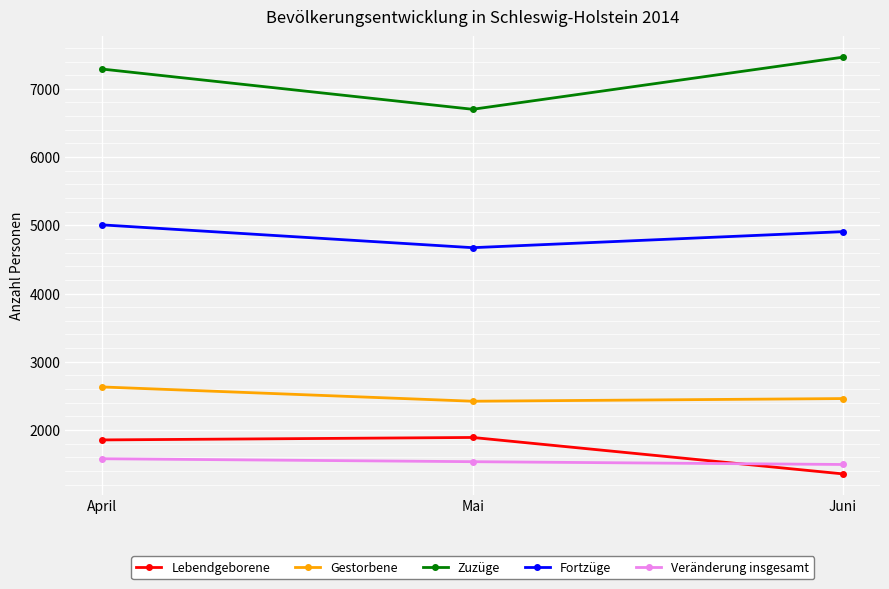

What is the label of the 3rd point from the right?

April